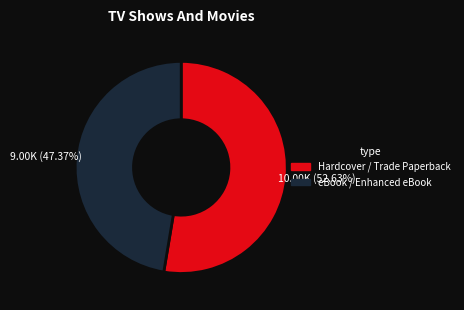

How many segments does this pie chart have?

2